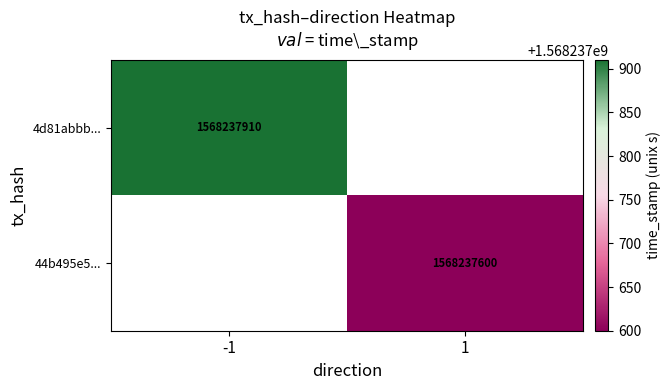

Which series has the widest spread of values?

4d81abbb2609cafdf07a97357aed9d685630e7f